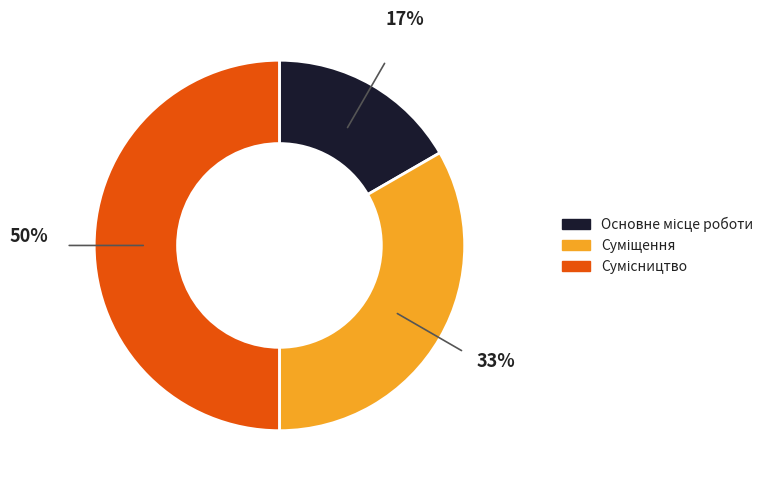

To the nearest percent, what is the difference between the largest and smallest slice percentages?

33%